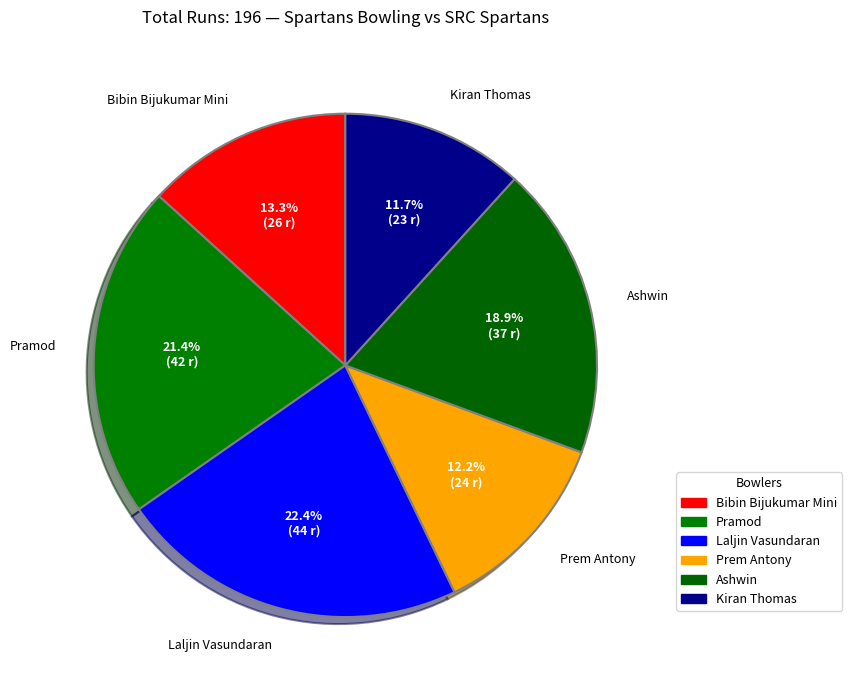

What portion of the pie excludes Bibin Bijukumar Mini?

86.7%